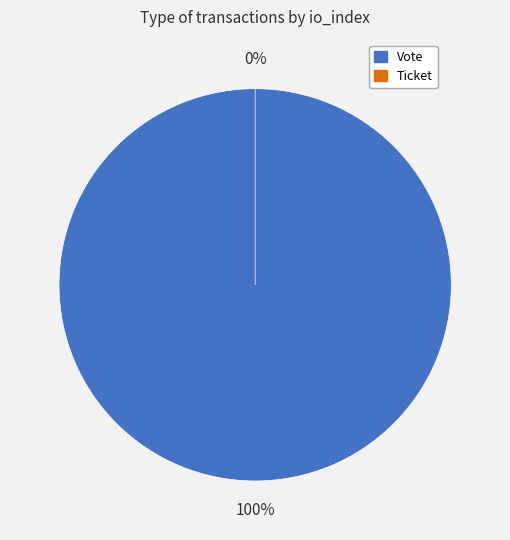

Rank the categories by value from lowest to highest.

Ticket (io_index=0), Vote (io_index=1)